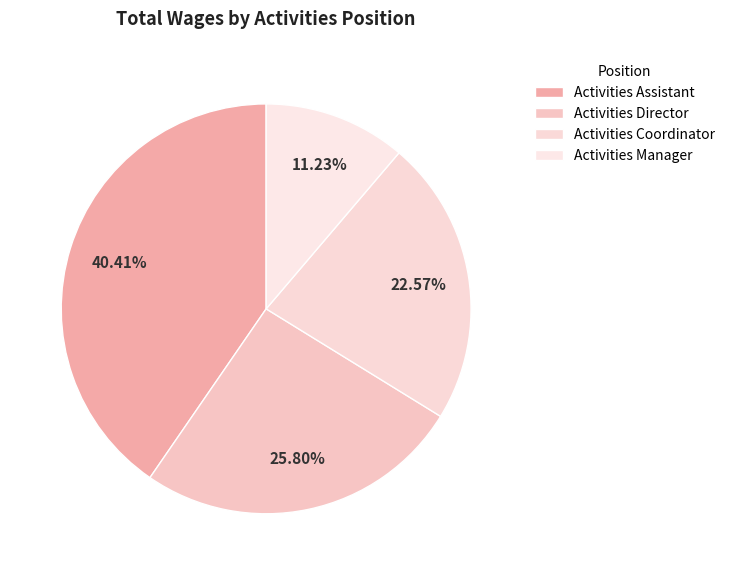

Which slice is the smallest?

Activities Manager